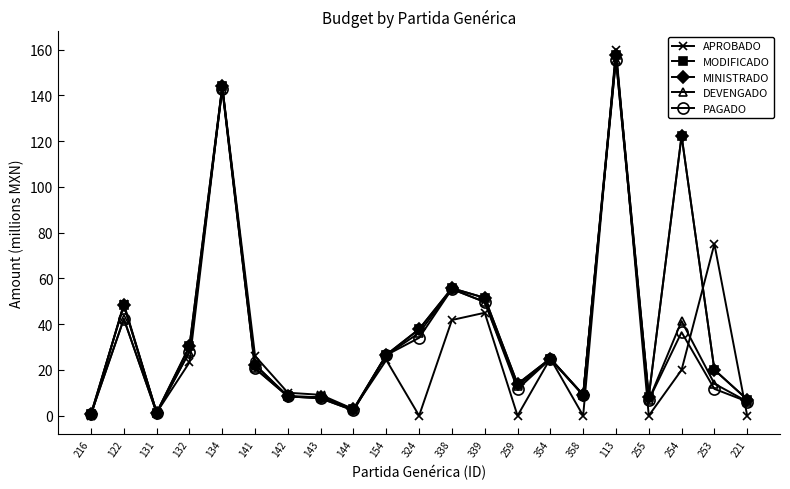

Does the chart have visible grid lines?

No